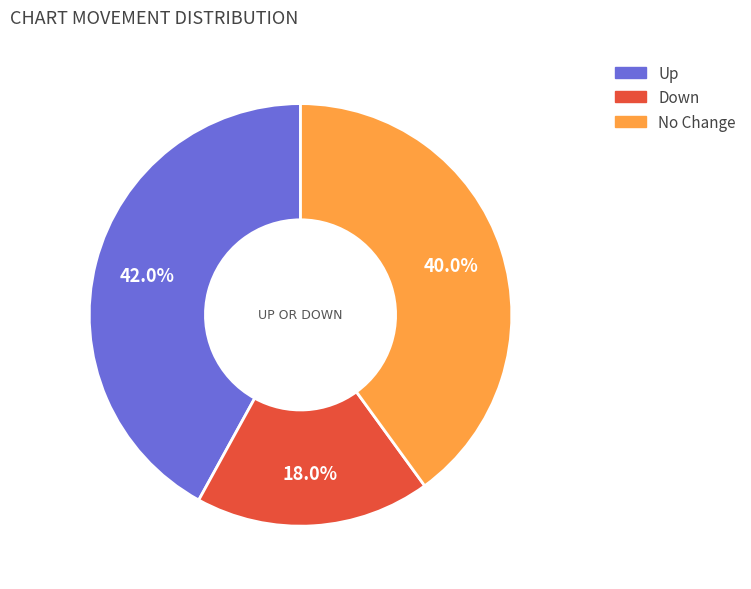

Does any single category account for the majority?

No